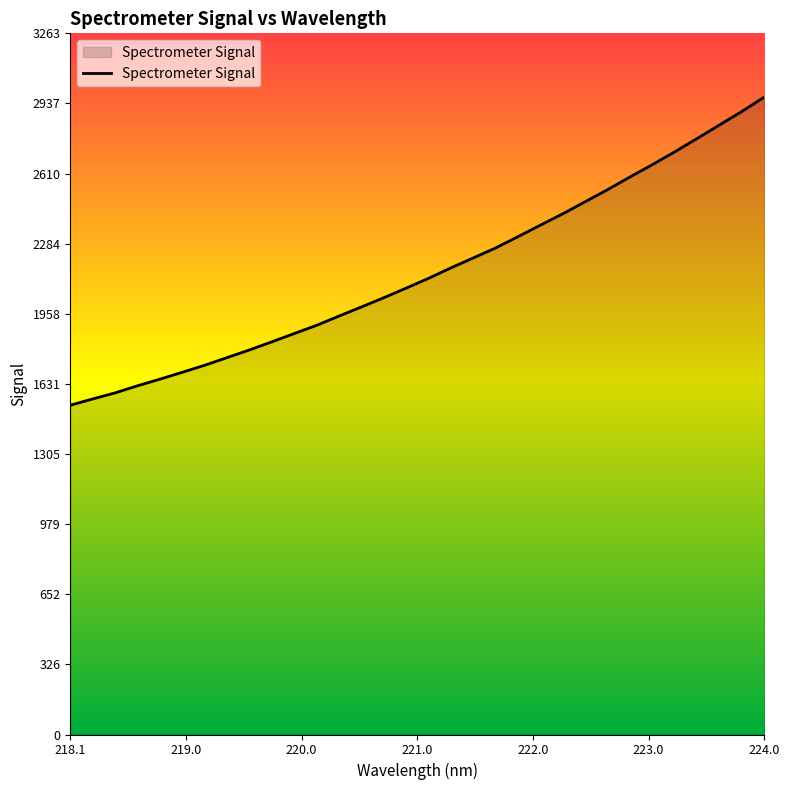

What is the minimum value shown in the chart?

1532.5